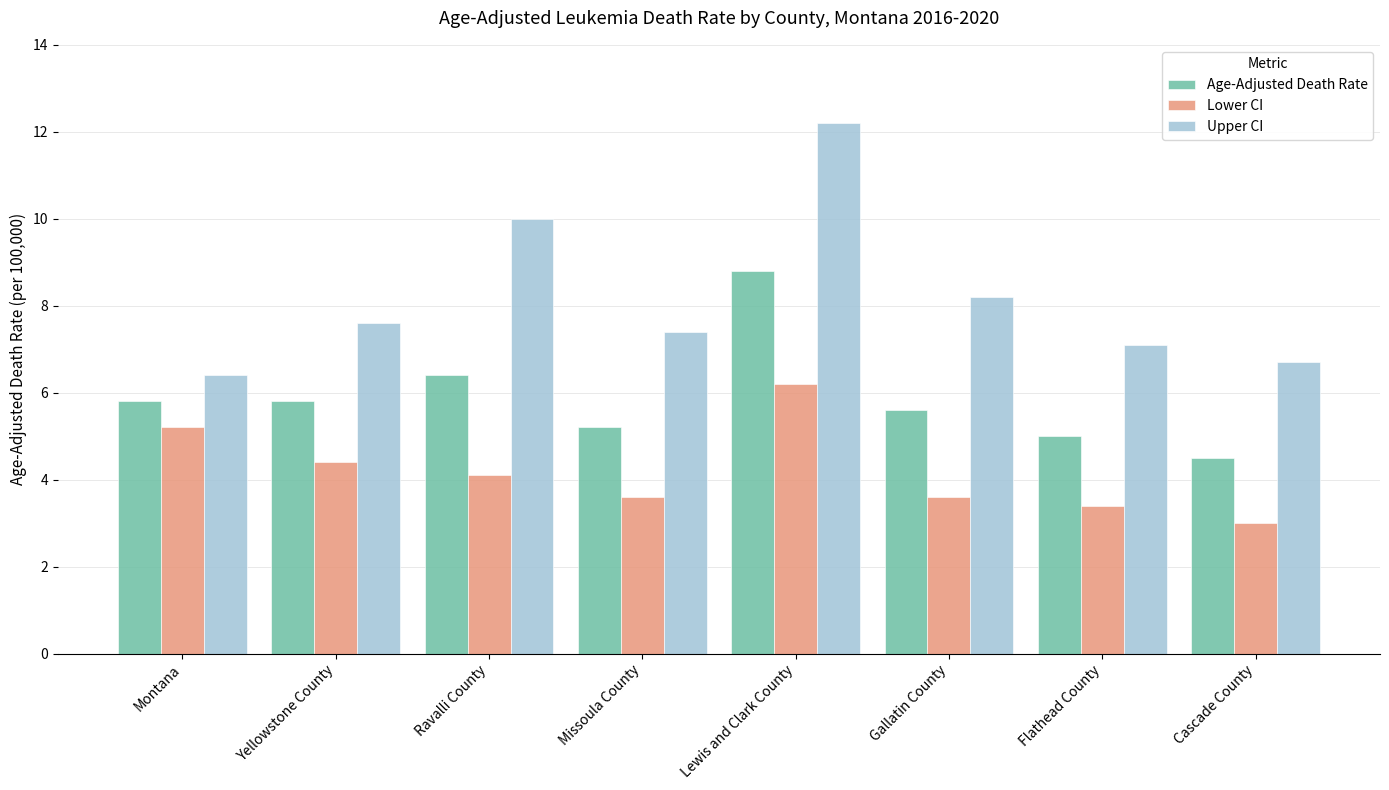

Reading right to left, what are all the values shown in this chart?

Age-Adjusted Death Rate: 4.5	5.0	5.6	8.8	5.2	6.4	5.8	5.8
Lower CI: 3.0	3.4	3.6	6.2	3.6	4.1	4.4	5.2
Upper CI: 6.7	7.1	8.2	12.2	7.4	10.0	7.6	6.4